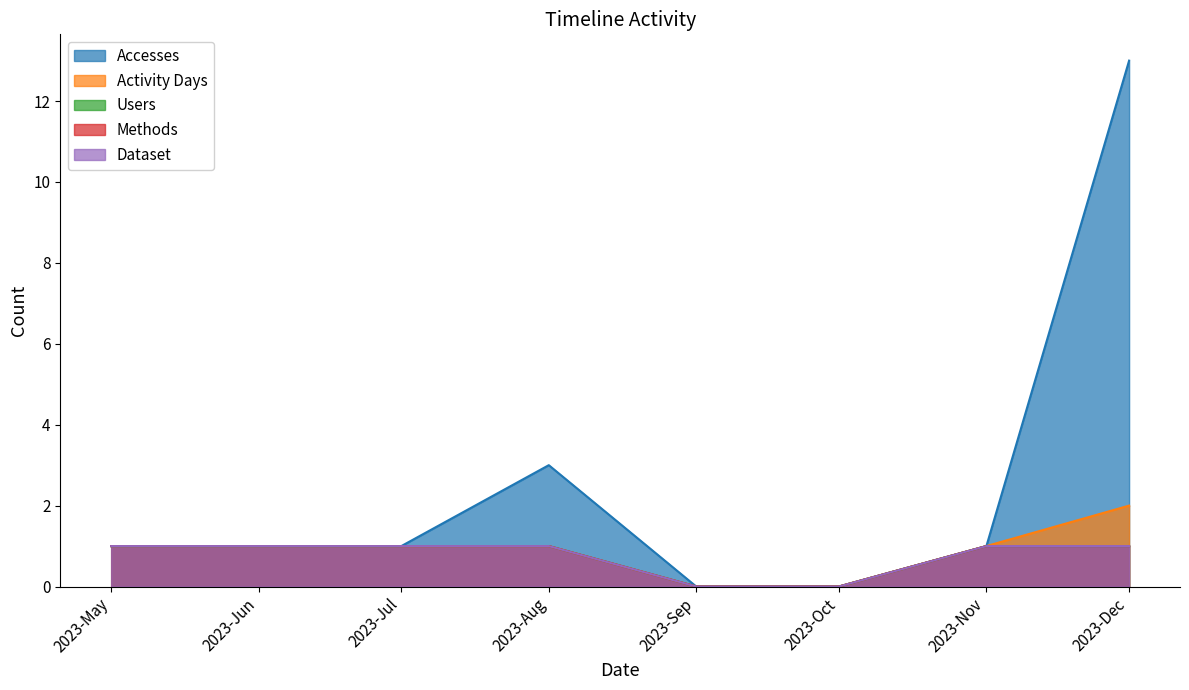

Is it true that Accesses equals 0 at 2023-Oct?

True